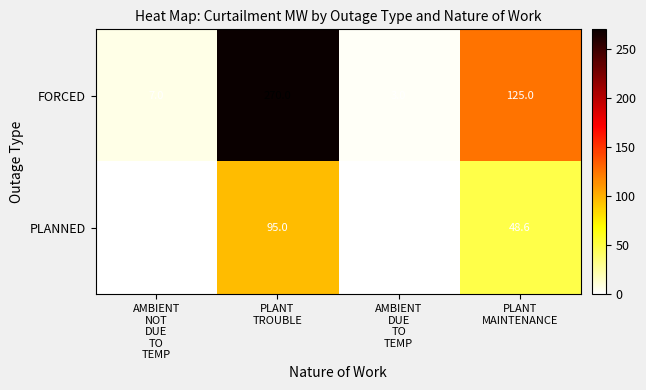

What is the difference between the highest and lowest values at PLANT
TROUBLE?

175.0